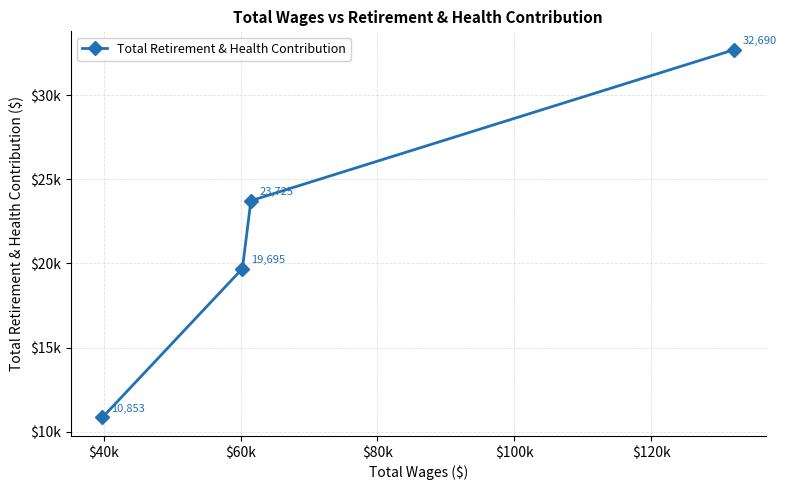

What is the minimum value shown in the chart?

10853